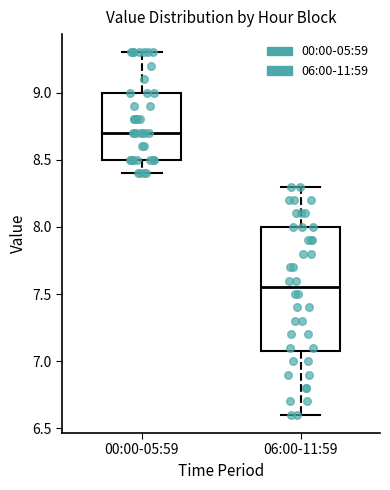

Which box is the tallest, from its lower edge to its upper edge?

06:00-11:59